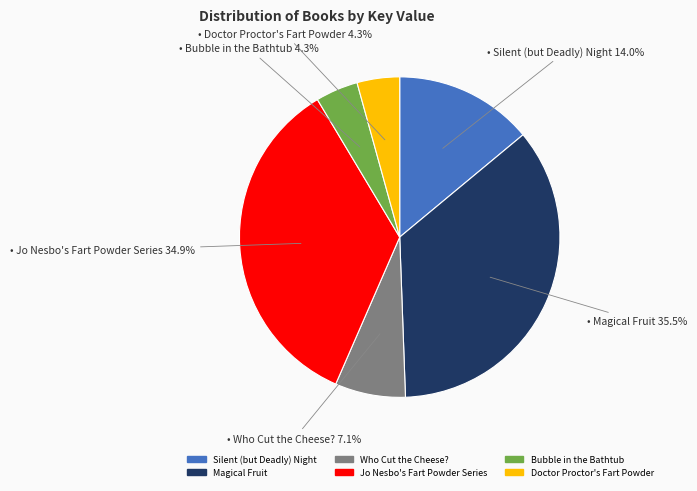

To the nearest percent, what is the difference between the Bubble in the Bathtub and Jo Nesbo's Fart Powder Series slice percentages?

31%